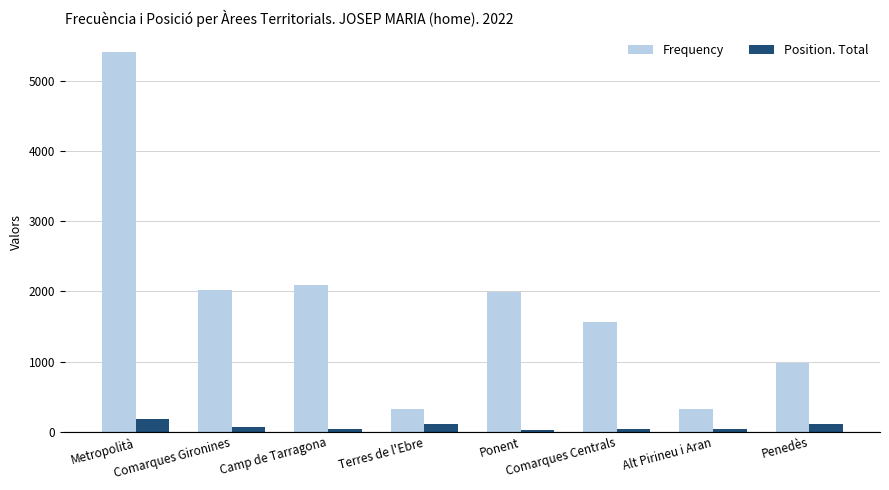

List the series in order of their overall mean, highest first.

Frequency, Position. Total